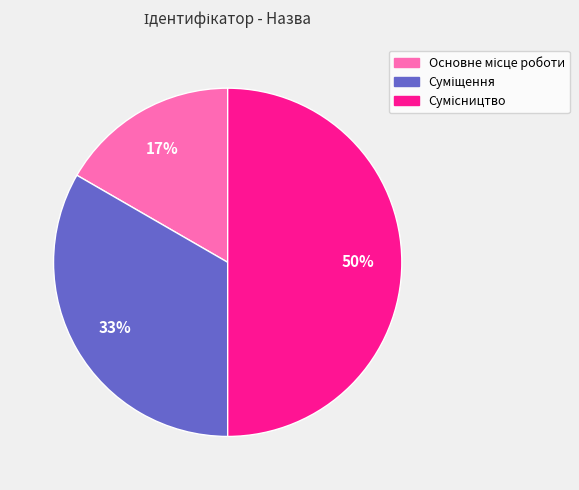

To the nearest percent, what is the average slice percentage?

33%